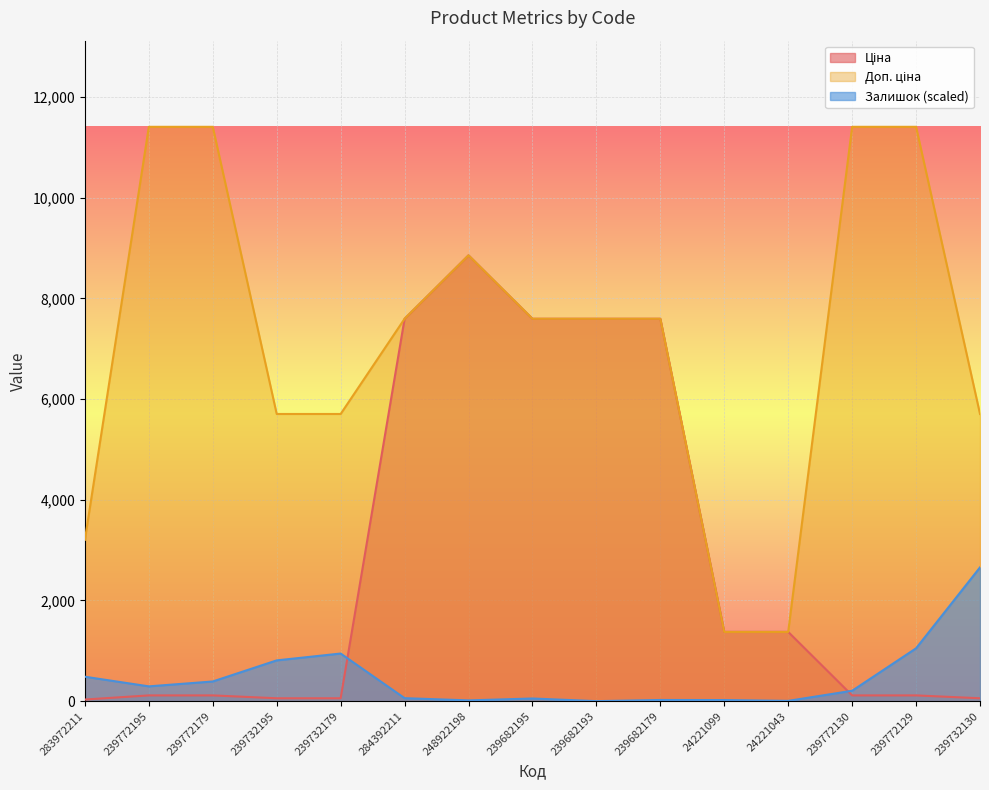

Which label corresponds to the smallest value in the chart?

239682193